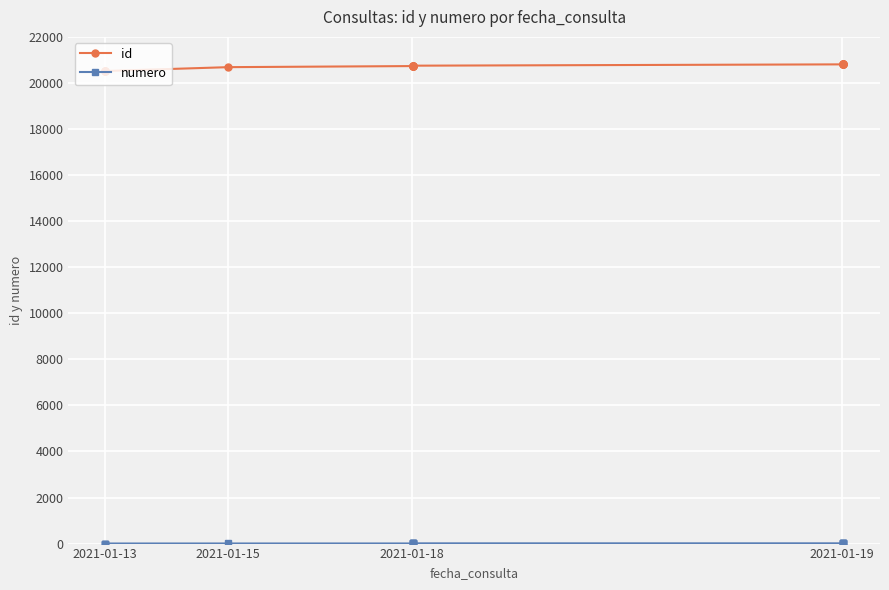

At how many categories does at least one series exceed 16048?

17